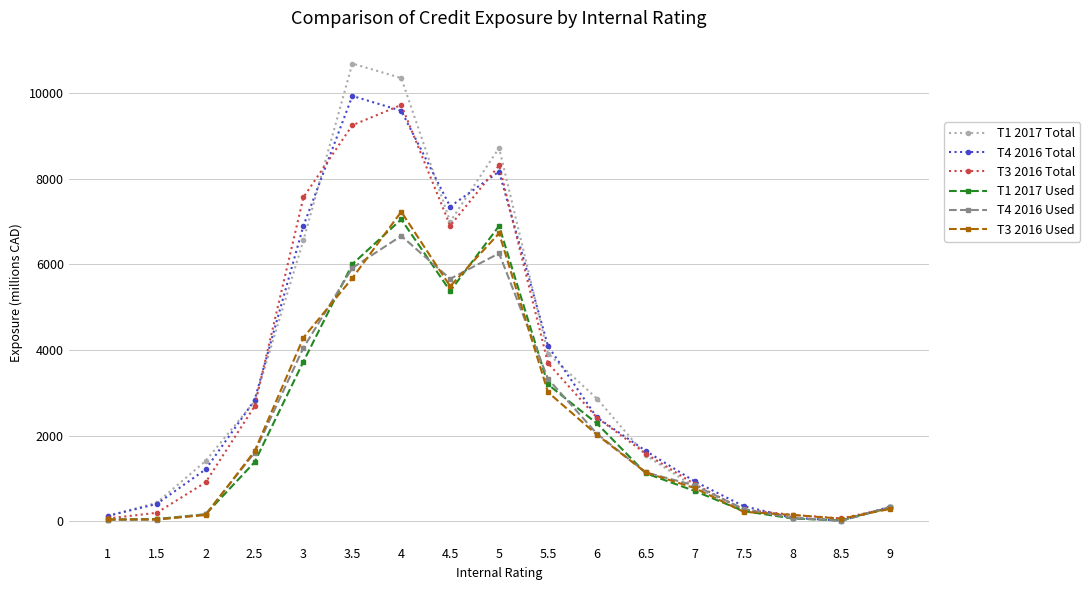

Which series has the widest spread of values?

T1 2017 Total